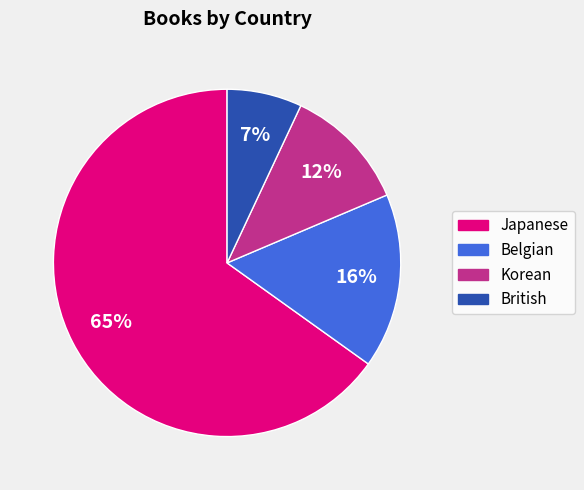

What is the largest slice in the pie chart?

Japanese